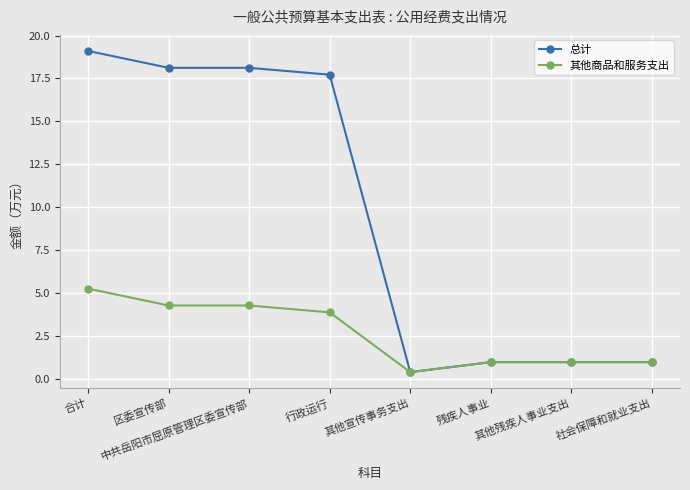

What is the value of the 其他商品和服务支出 point at the 7th from the left?

1.0